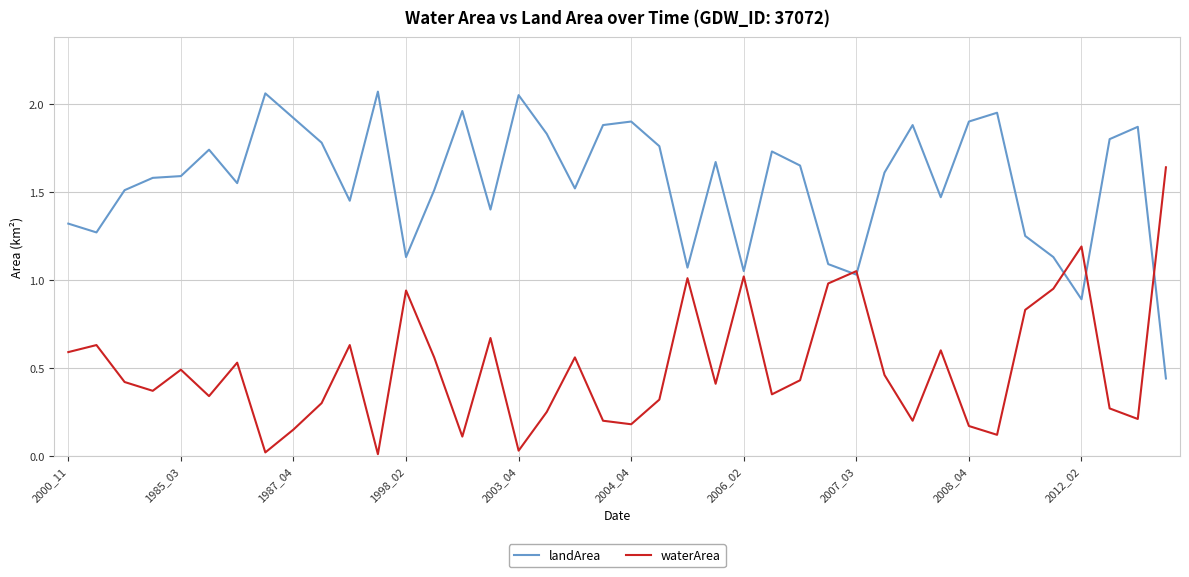

List the series in order of their overall mean, highest first.

landArea, waterArea